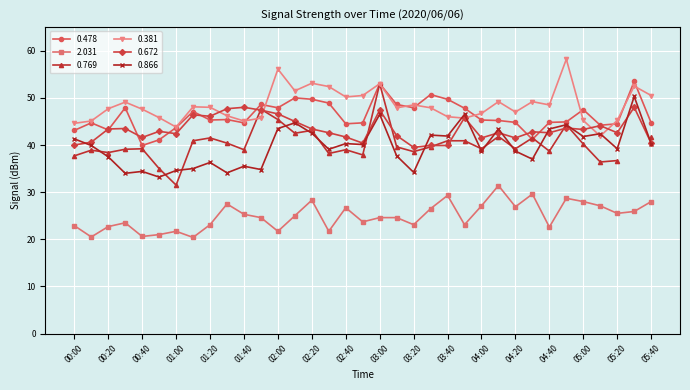

Where does the 0.672 series first go above 42?

00:20